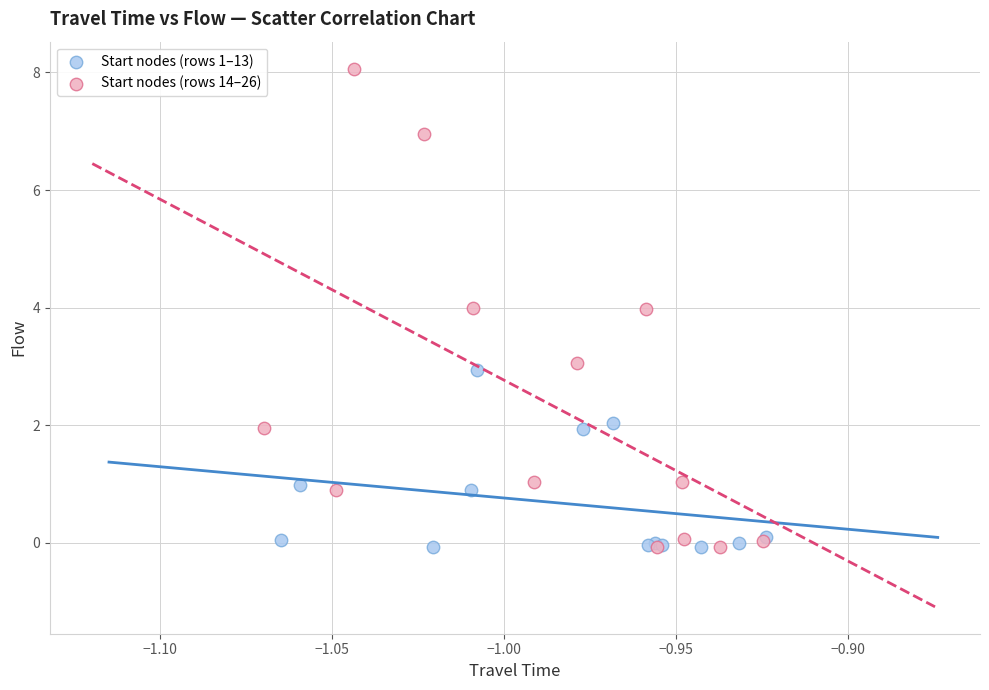

Which series has the widest spread of Y values?

Start nodes (rows 14–26)